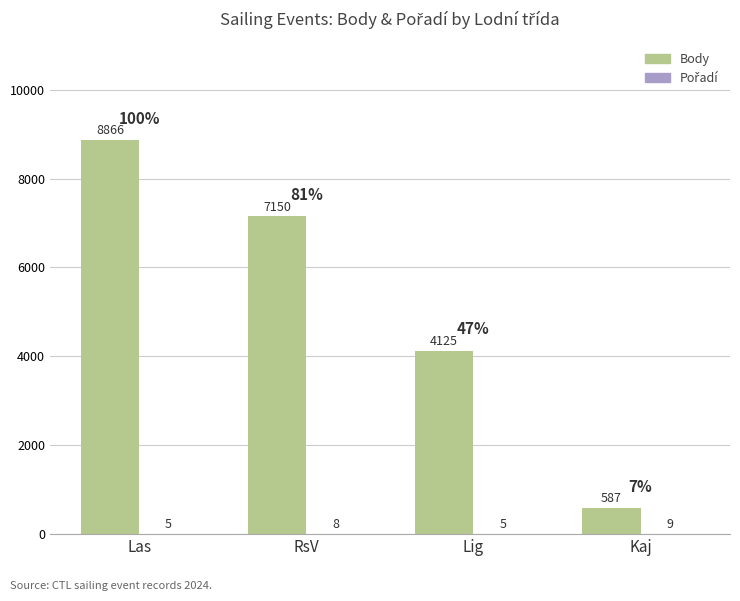

The value of Body at Las is 8866. True or false?

True